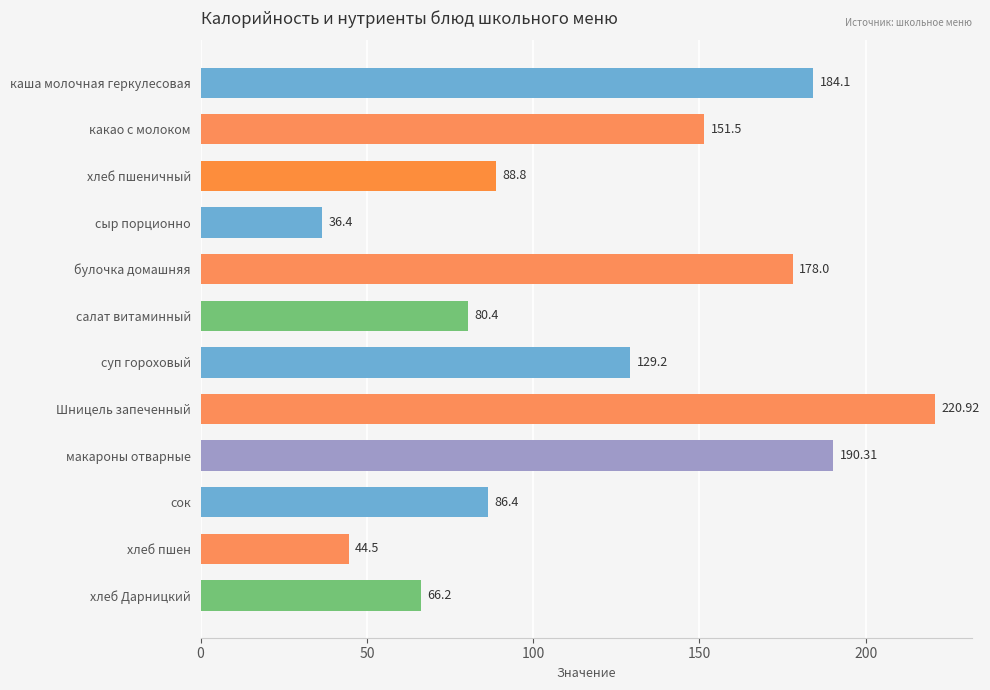

What is the difference between the second highest and minimum values?

153.9